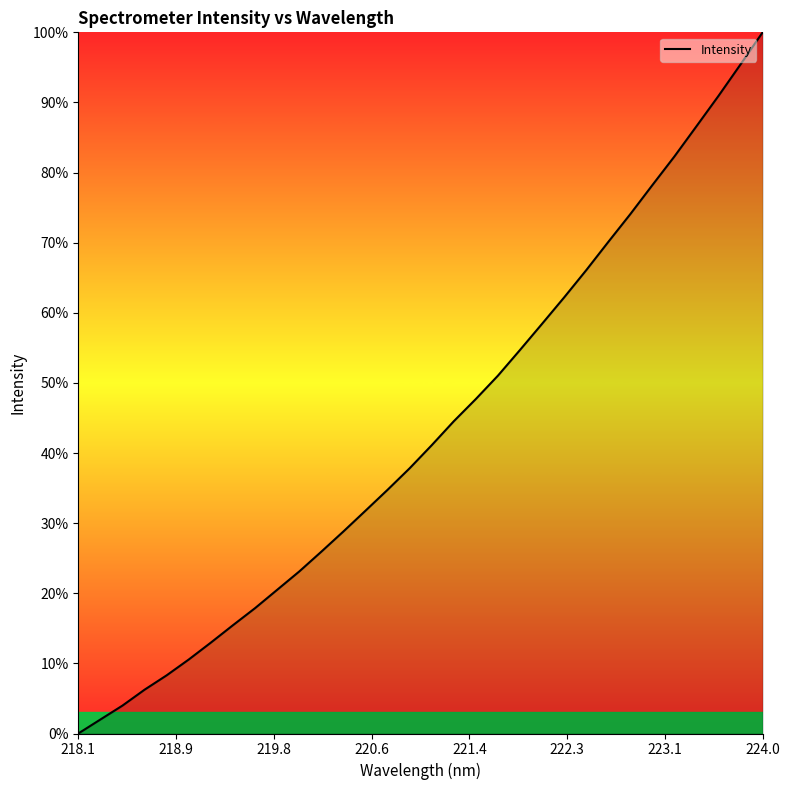

What is the greatest value displayed?

100.0